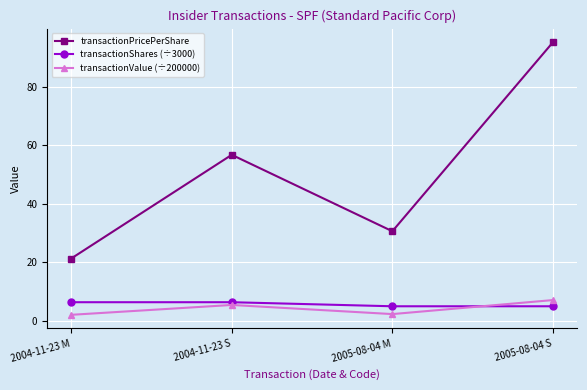

What is the difference between the transactionShares (÷3000) values at 2005-08-04 M and 2004-11-23 S?

1.4